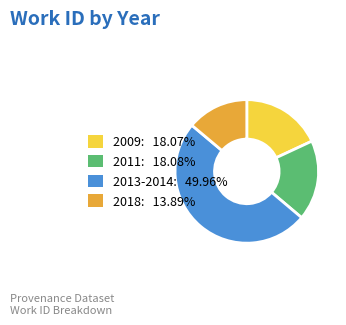

Is 2009: 18.07% the majority of the pie?

No